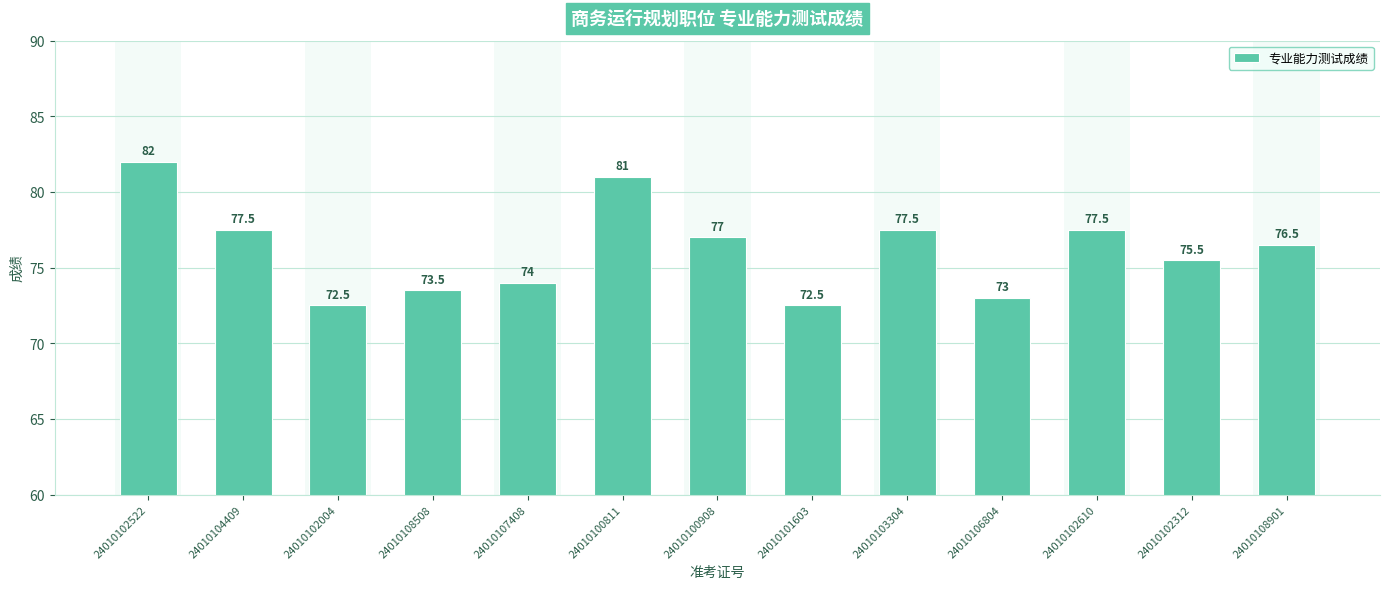

True or false: the data shows 112.2 at 24010102522.

False